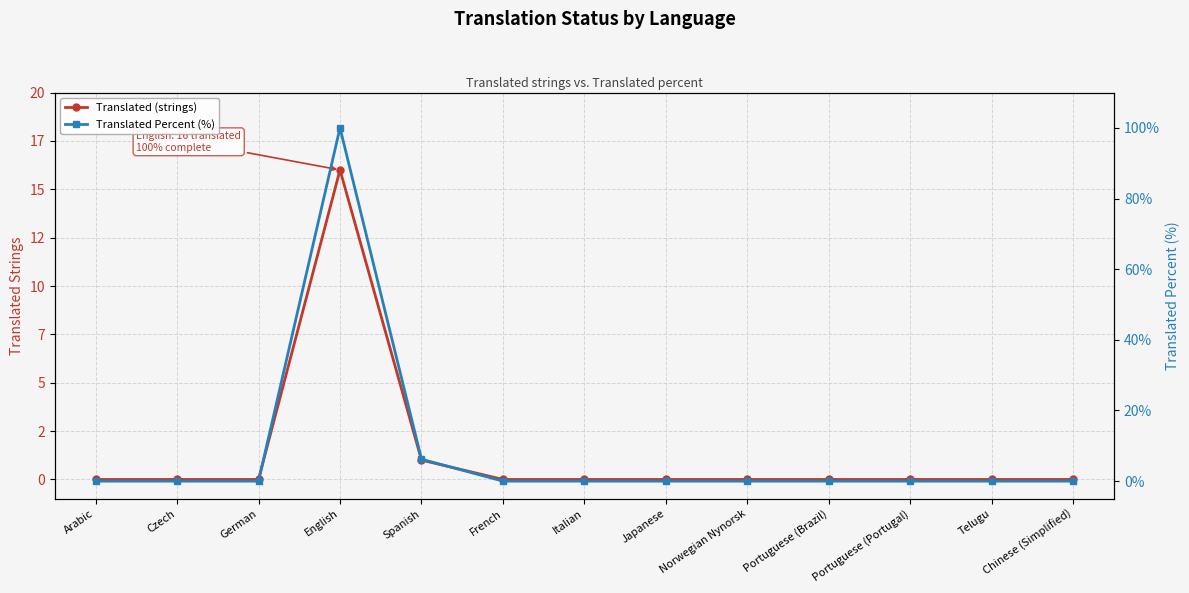

True or false: Translated Percent (%) and Translated (strings) cross at least once.

False